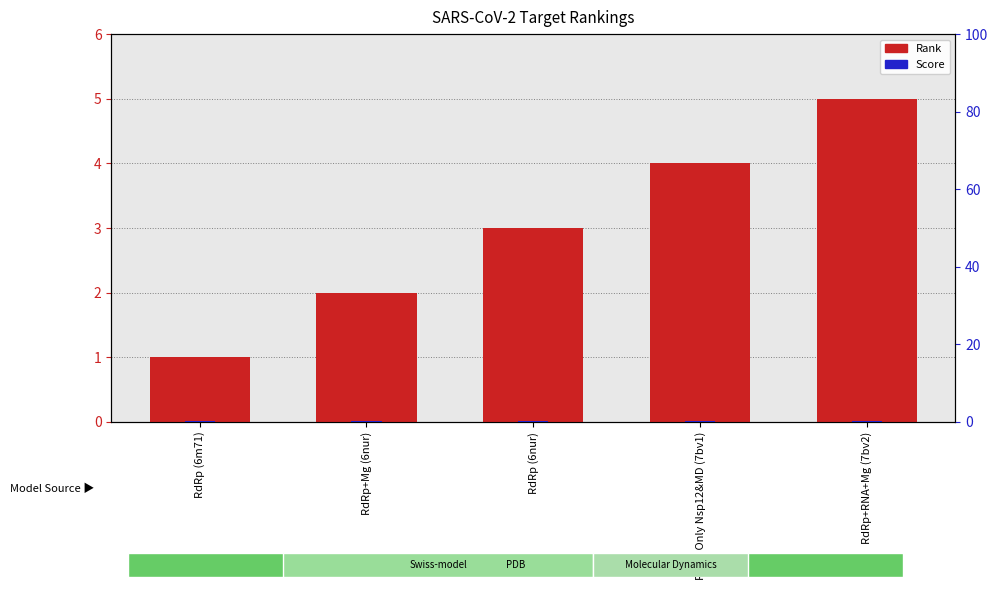

Read the Score value at RdRp Only Nsp12&MD (7bv1).

0.3